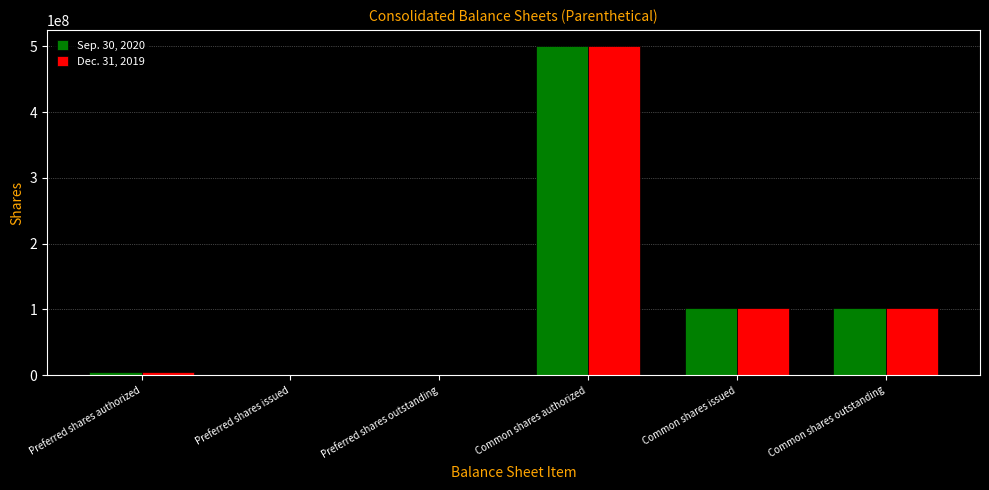

The value of Sep. 30, 2020 at Common shares authorized is 500000000. True or false?

True